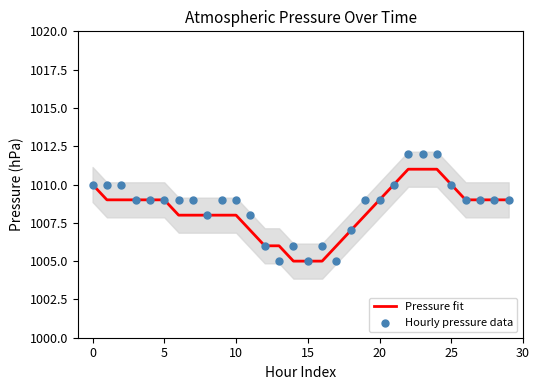

Which series has the largest Y range (max minus min)?

Hourly pressure data